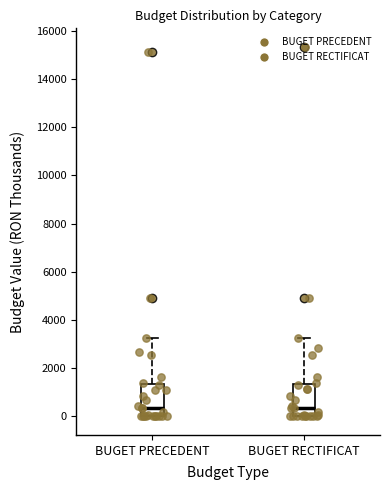

Reading left to right, transcribe this box plot: for each box, give where its median line is, the range the box spans, and where its two whiskers end, as read against the y-axis. The values are not printed on the chart, so give them approximately, as read against the axis.

BUGET PRECEDENT: median 400, box 0 to 1400, whiskers 0 to 3200
BUGET RECTIFICAT: median 400, box 0 to 1400, whiskers 0 to 3200